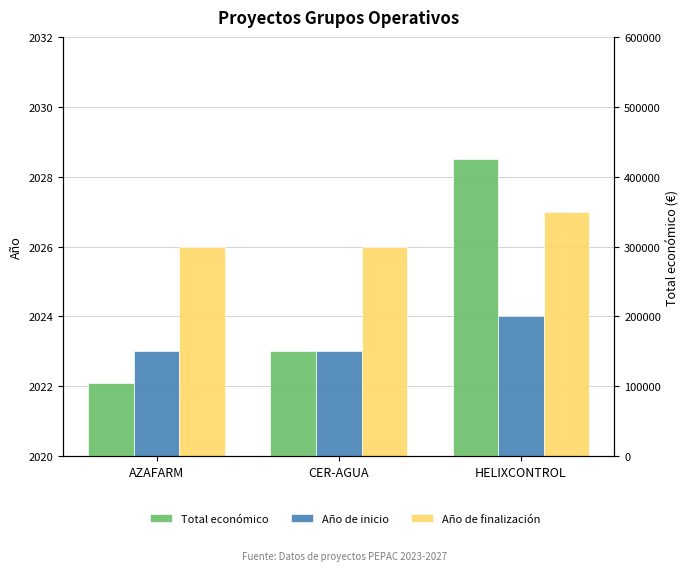

How many groups of bars are there?

3